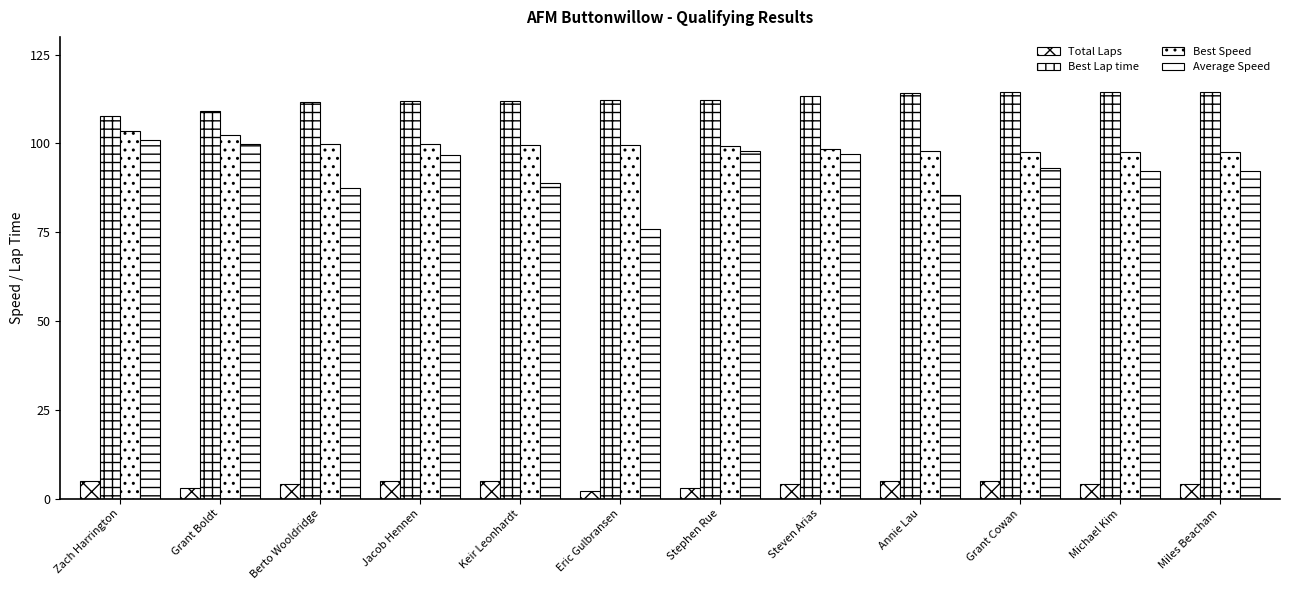

At how many categories does at least one series exceed 60?

12